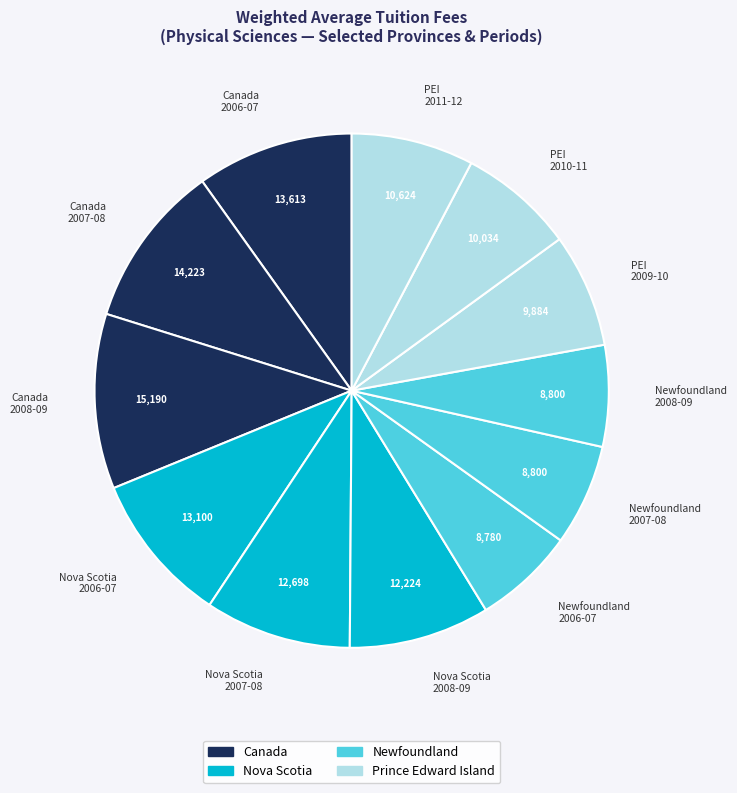

True or false: Nova Scotia 2006-07 accounts for 2% of the total.

False